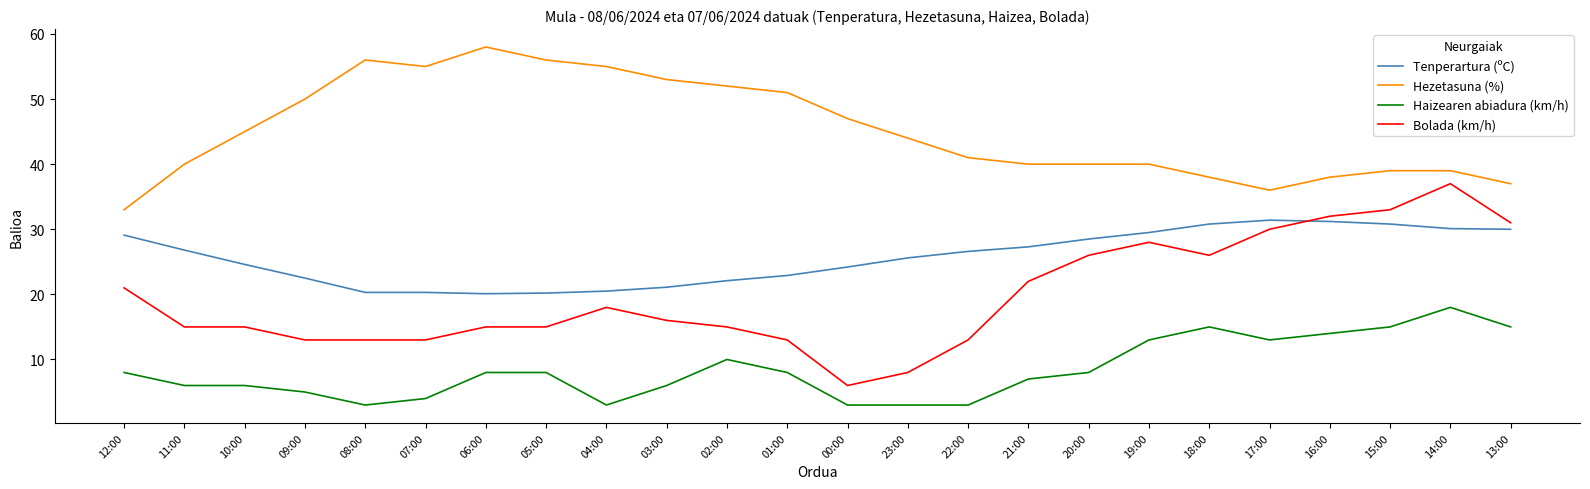

At which label does Bolada (km/h) reach its peak?

14:00